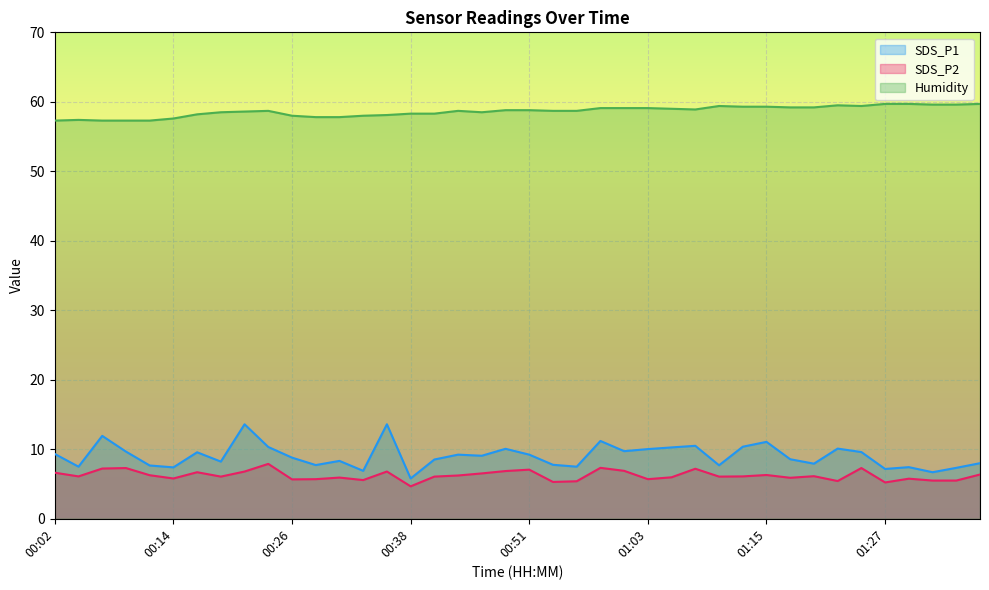

True or false: SDS_P2 has more than 0 interior local peaks.

True